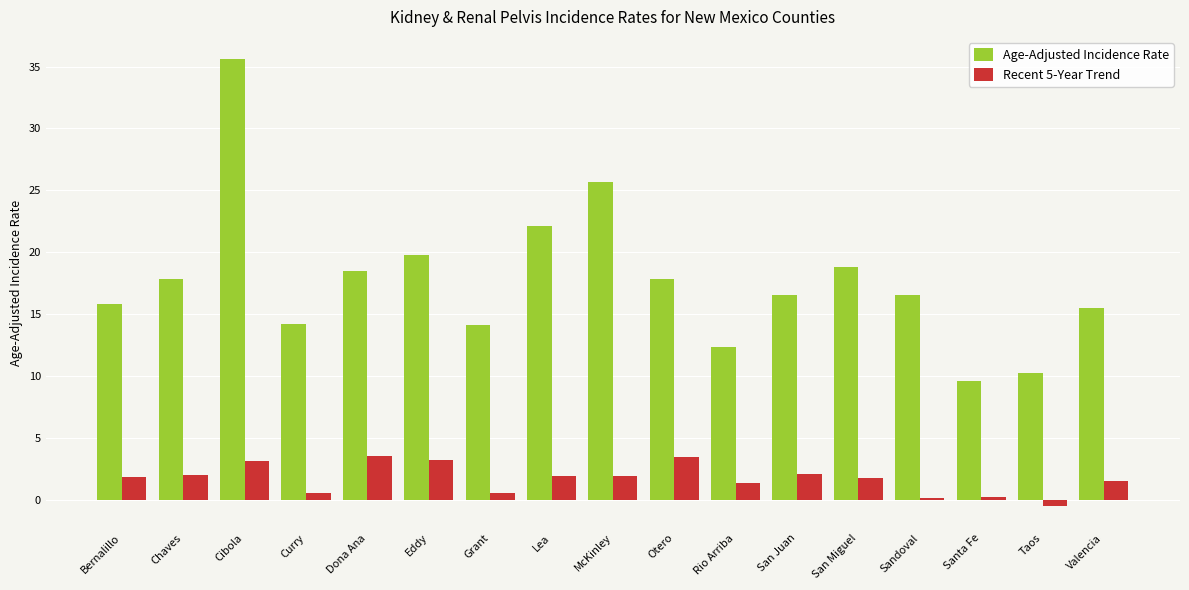

Count the number of categories in the chart.

17